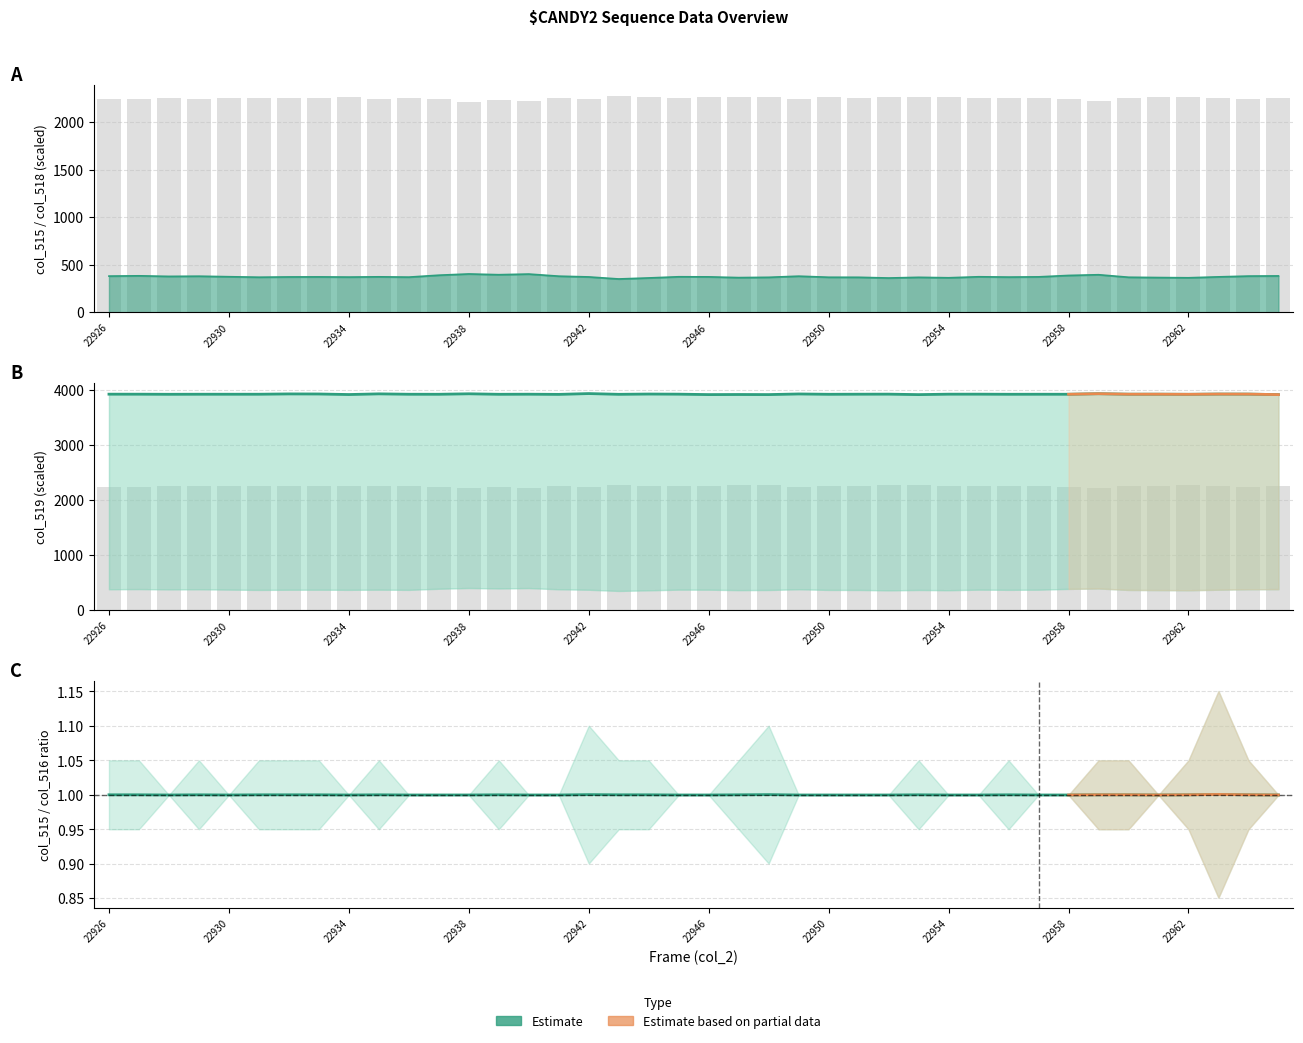

Count the number of categories in the chart.

40